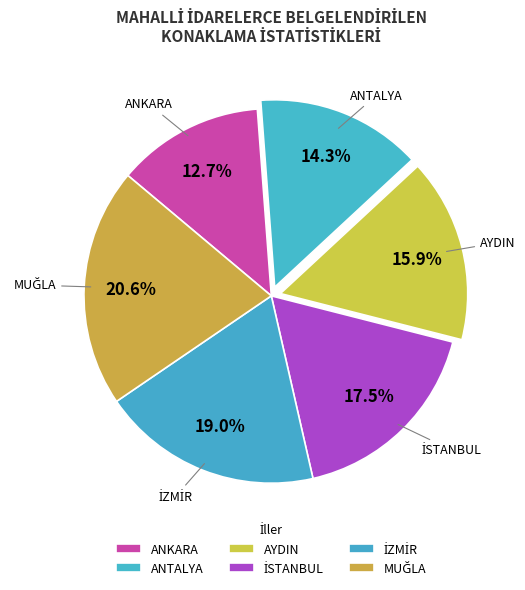

What is the smallest slice in the pie chart?

ANKARA